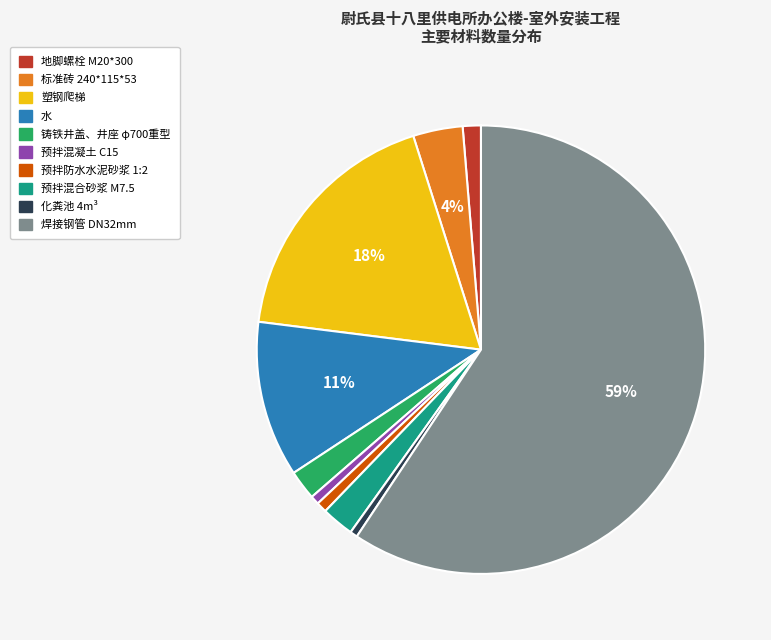

Which slice is the largest?

焊接钢管 DN32mm